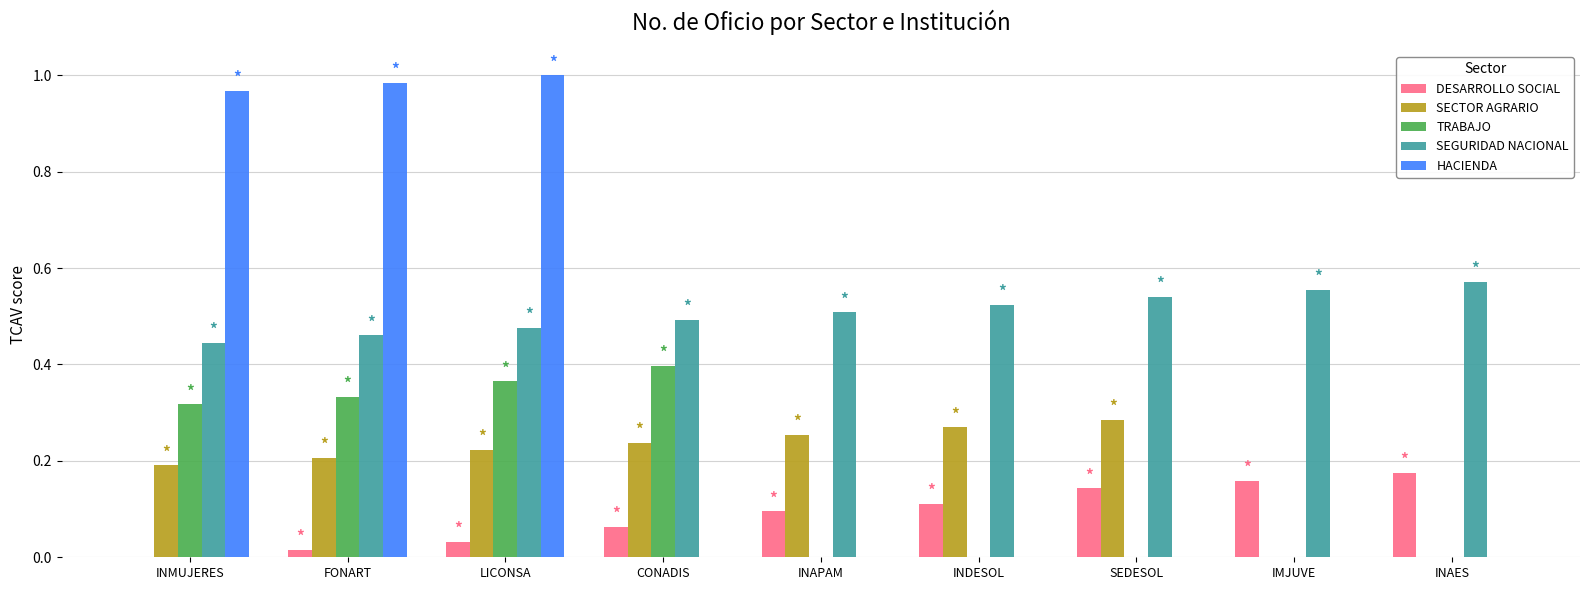

At which label does TRABAJO reach its peak?

CONADIS